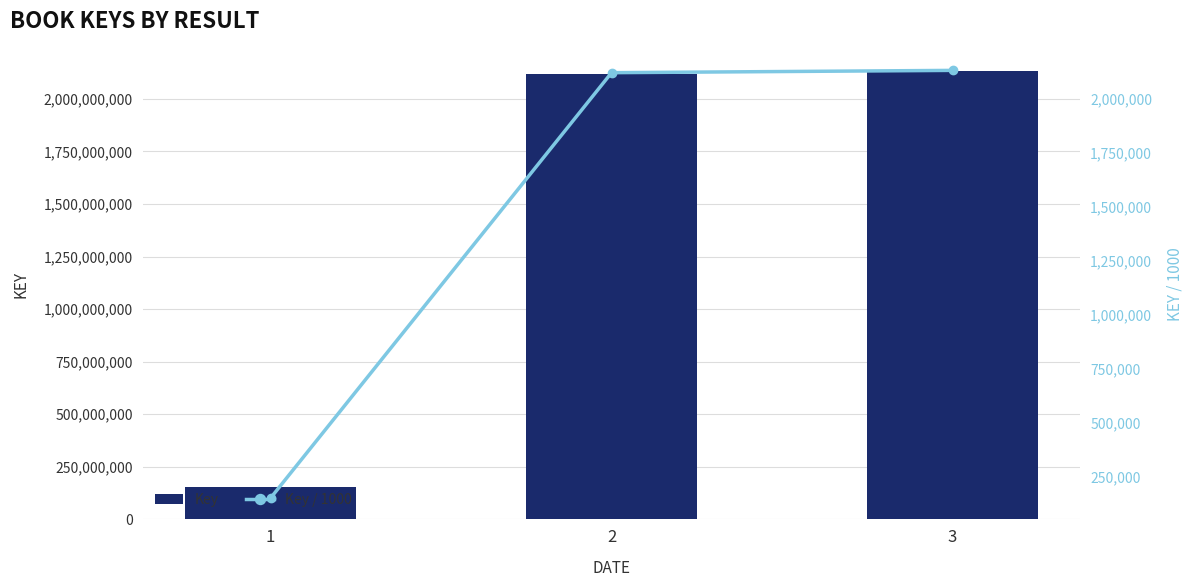

List the series in order of their overall mean, lowest first.

Key / 1000, Key